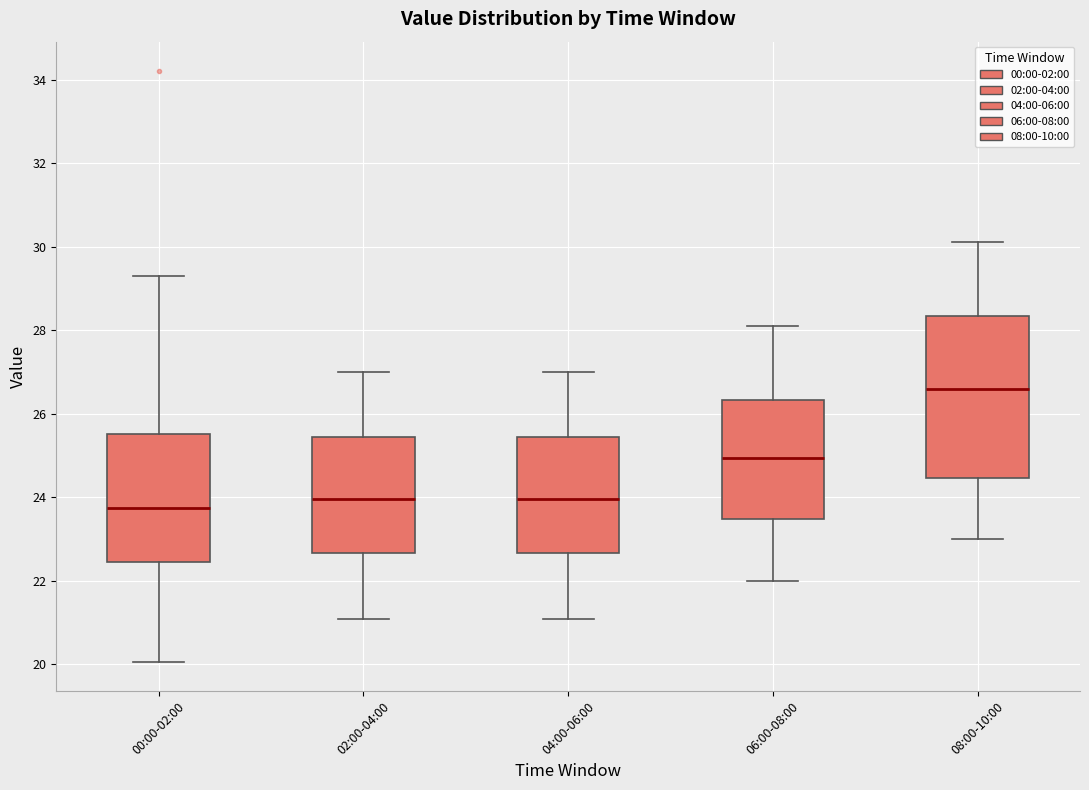

Comparing the boxes themselves (not the whiskers), which one is the tallest?

08:00-10:00